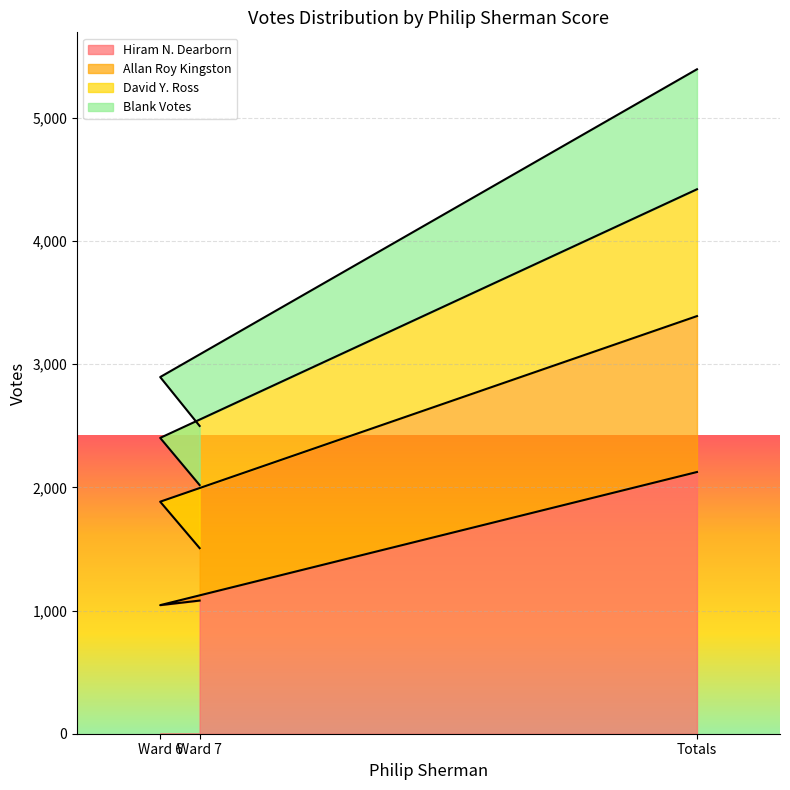

Where is Hiram N. Dearborn nearest to the value 1584?

Ward 7